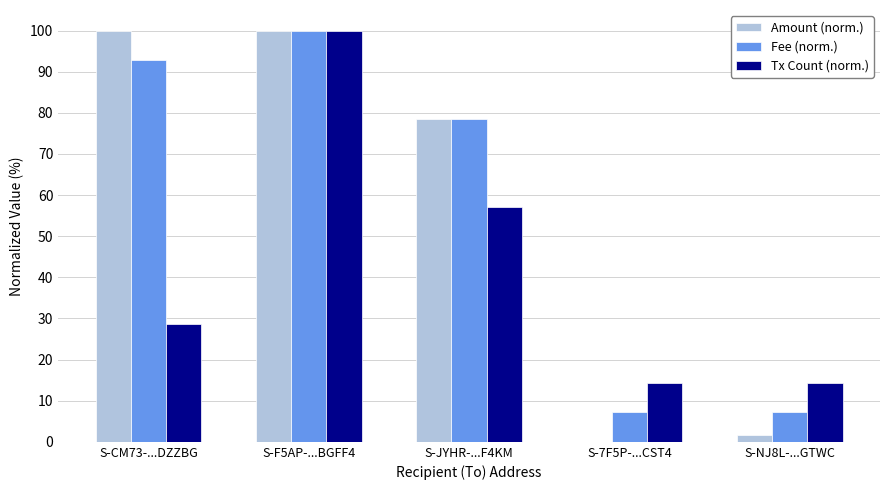

Which category has the highest value in the Tx Count (norm.) series?

S-F5AP-...BGFF4